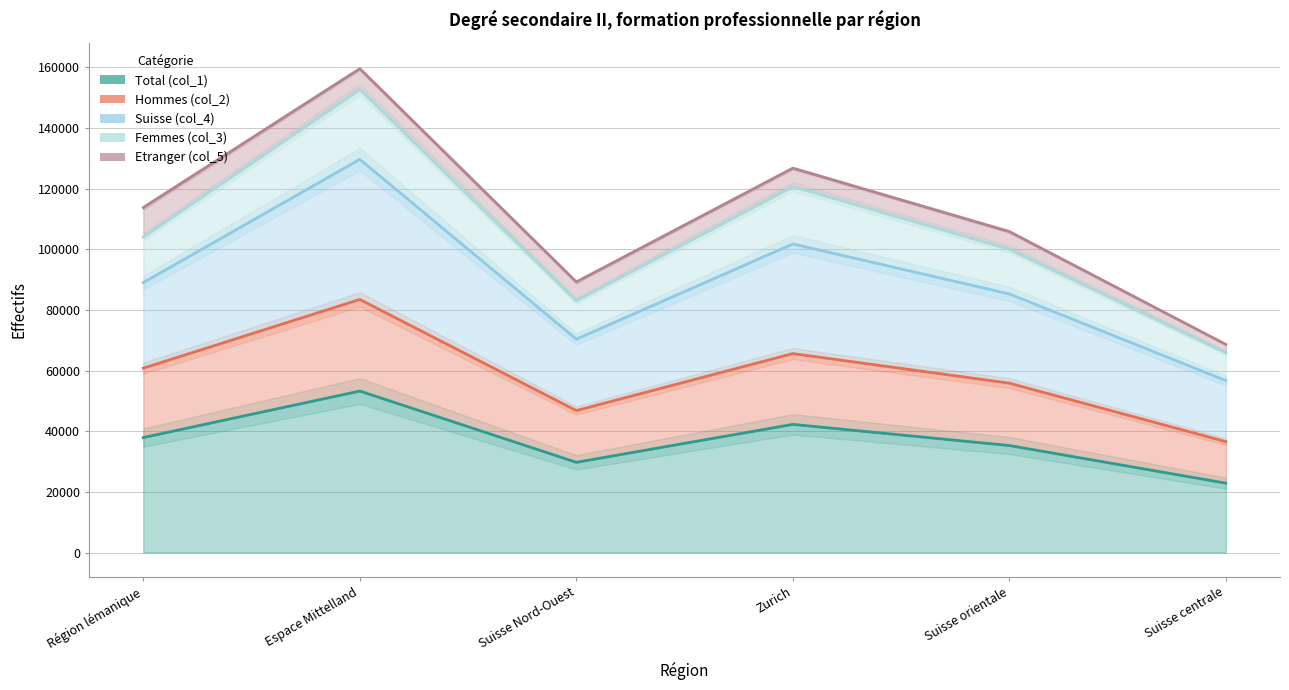

Read the Etranger (col_5) value at Suisse Nord-Ouest.

89250